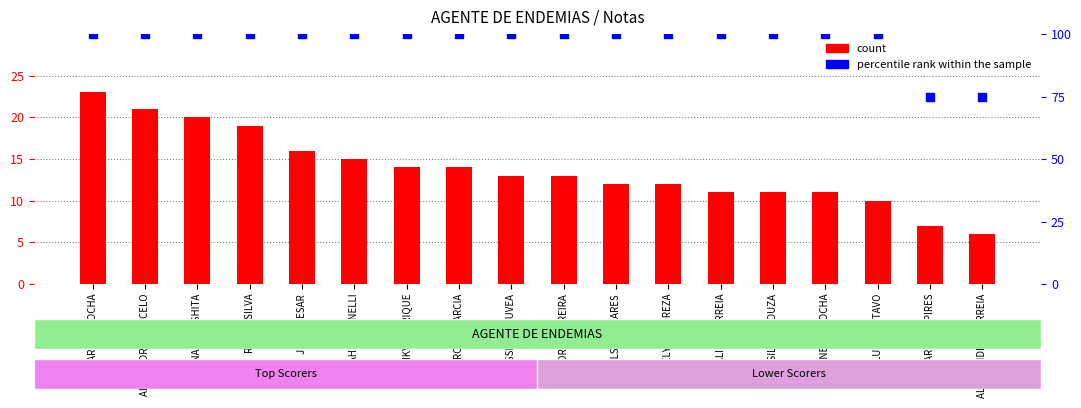

What are all the series names shown in the legend?

count, percentile rank within the sample